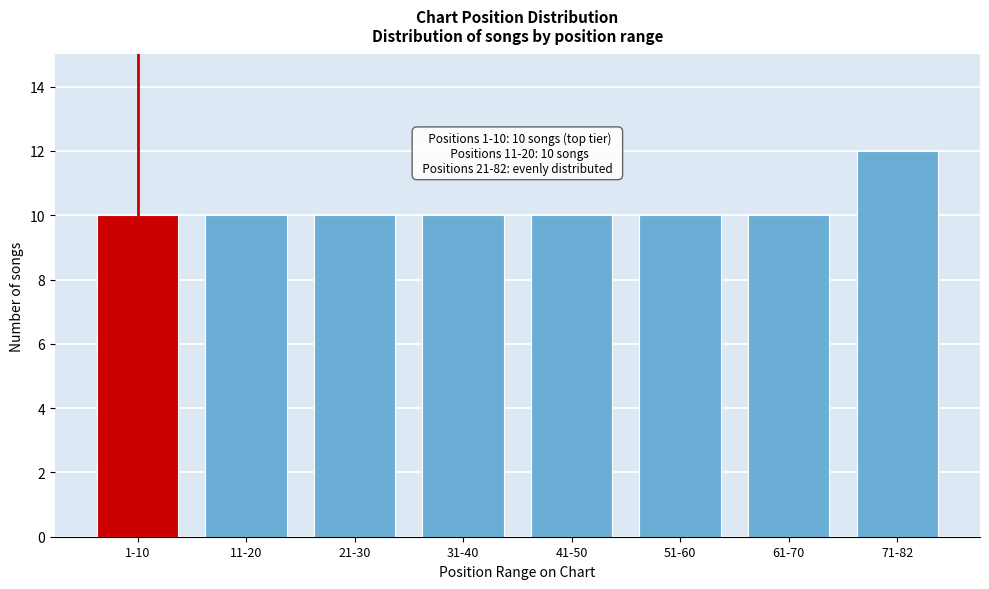

Reading right to left, what are all the values shown in this chart?

12	10	10	10	10	10	10	10